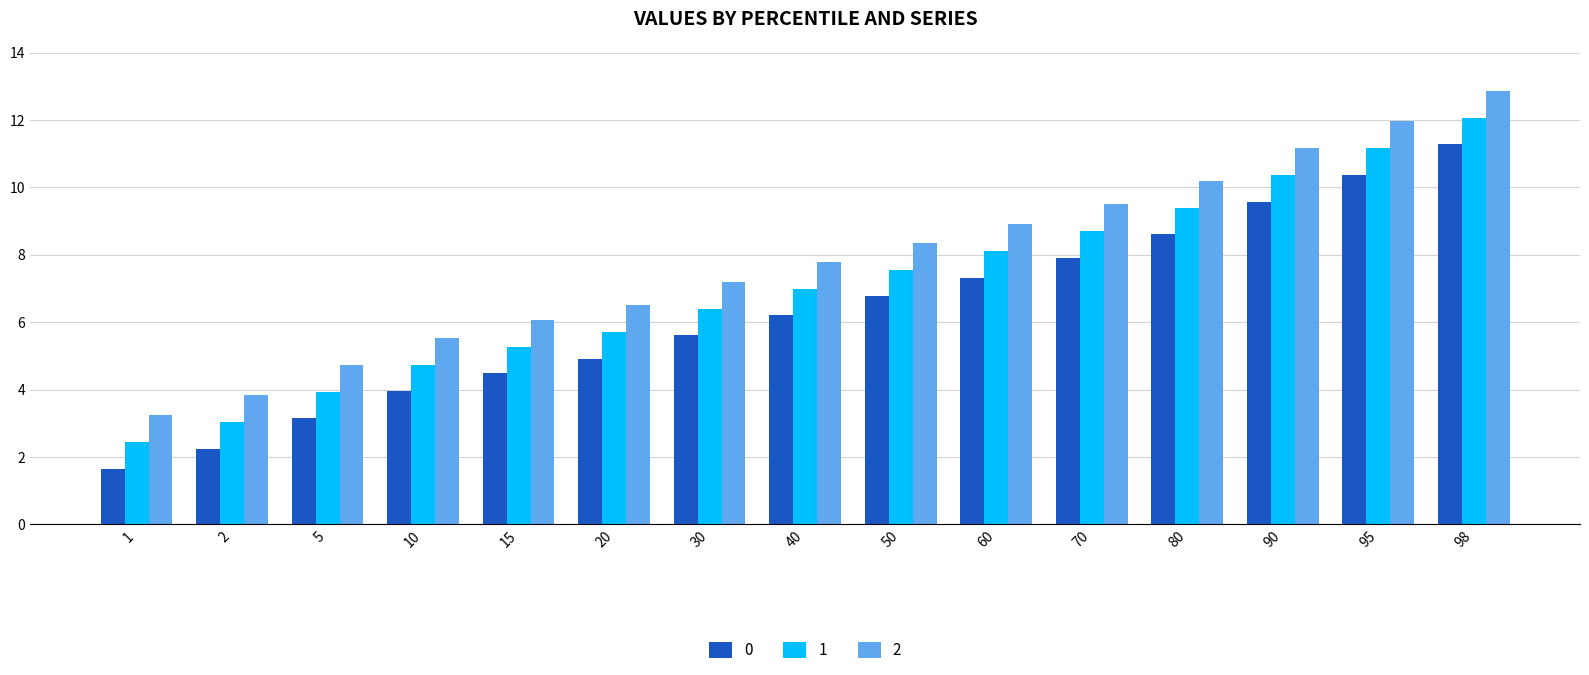

What is the difference between the maximum and minimum values in the 0 series?

9.6